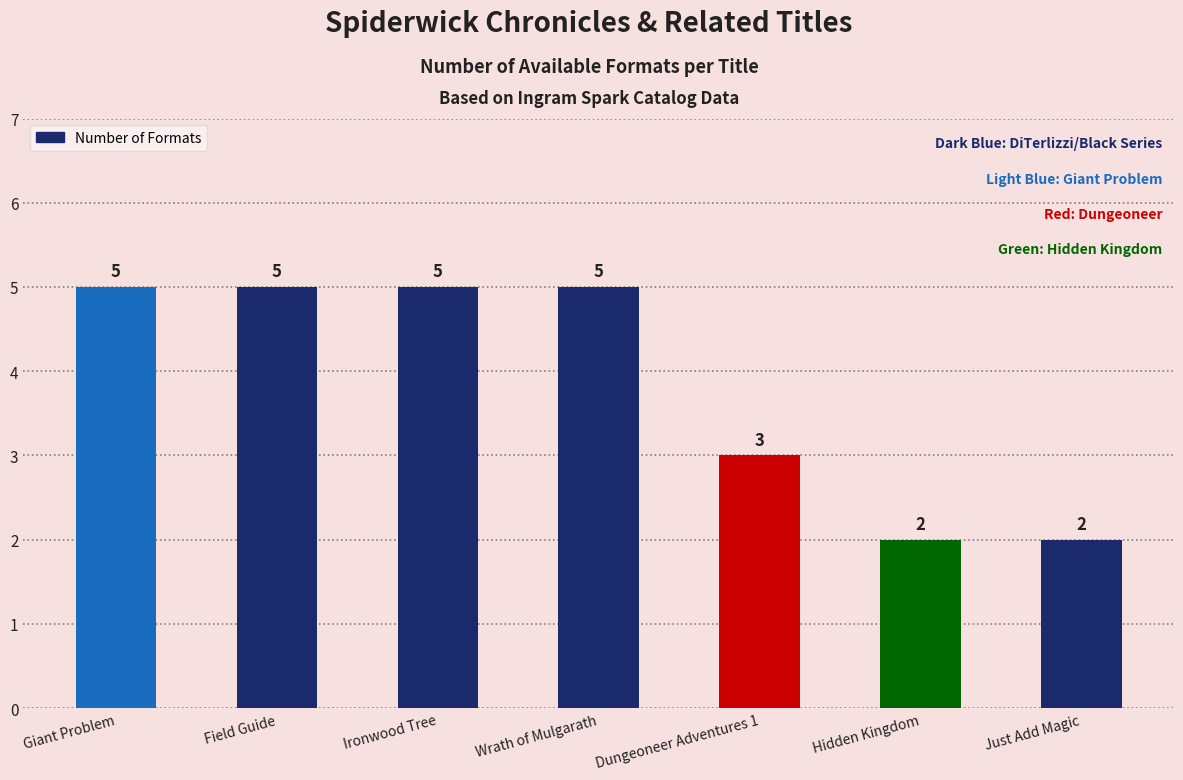

True or false: the data shows 3 at Hidden Kingdom.

False